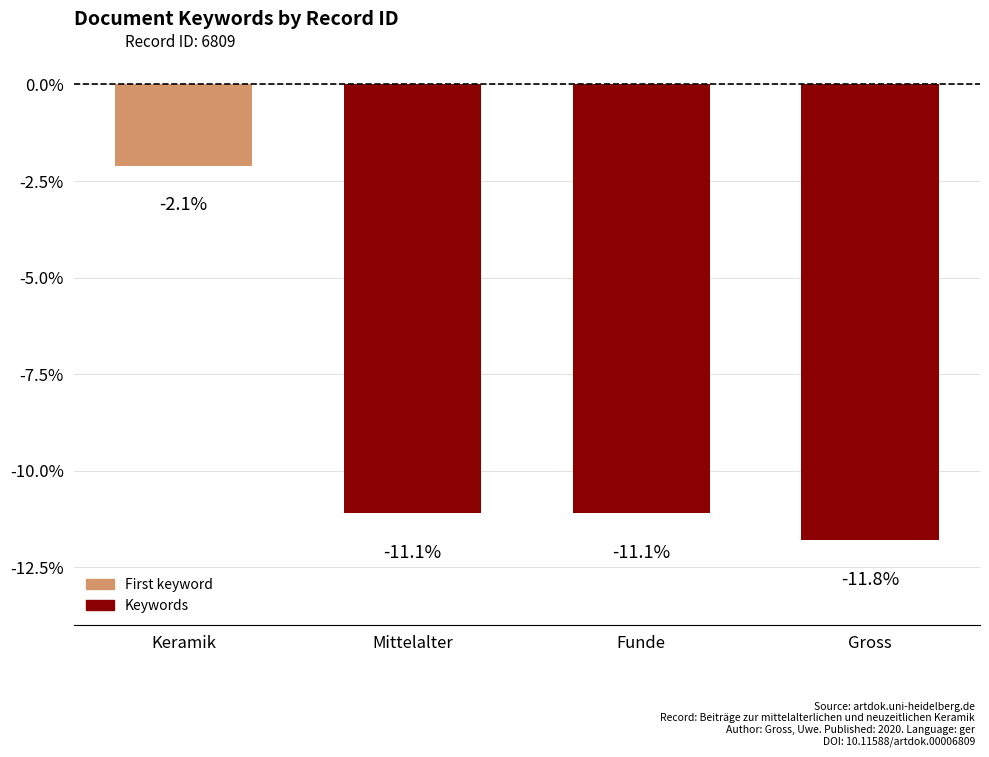

Reading left to right, list all the values displayed in this chart.

-2.1	-11.1	-11.1	-11.8